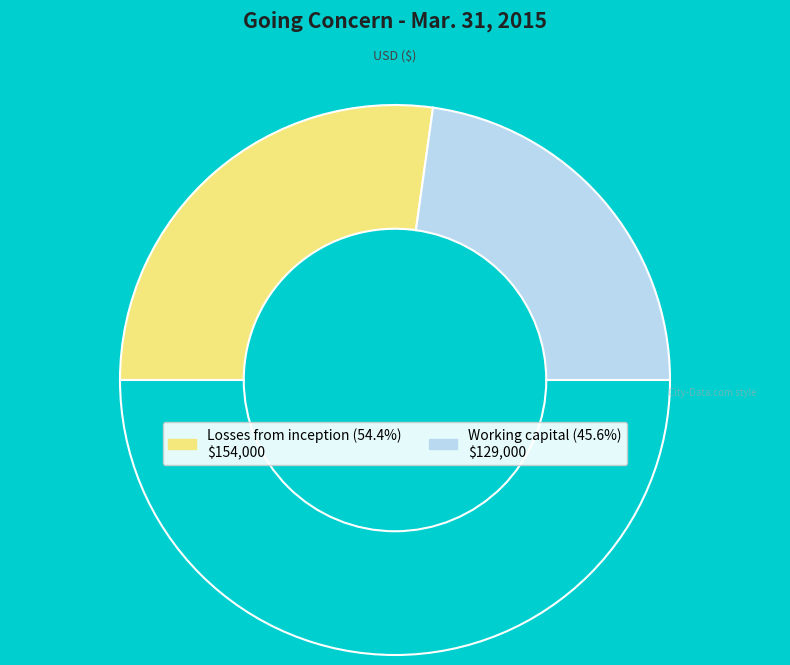

What is the largest slice in the pie chart?

Losses from inception